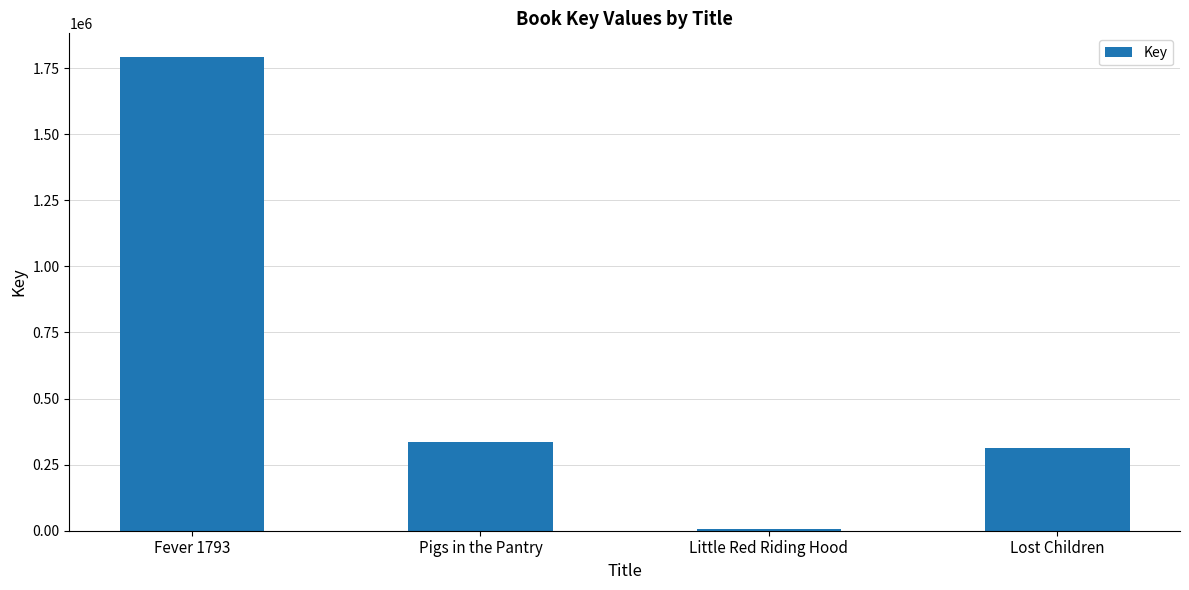

What value does the data have at Pigs in the Pantry, to the nearest 10?

336450